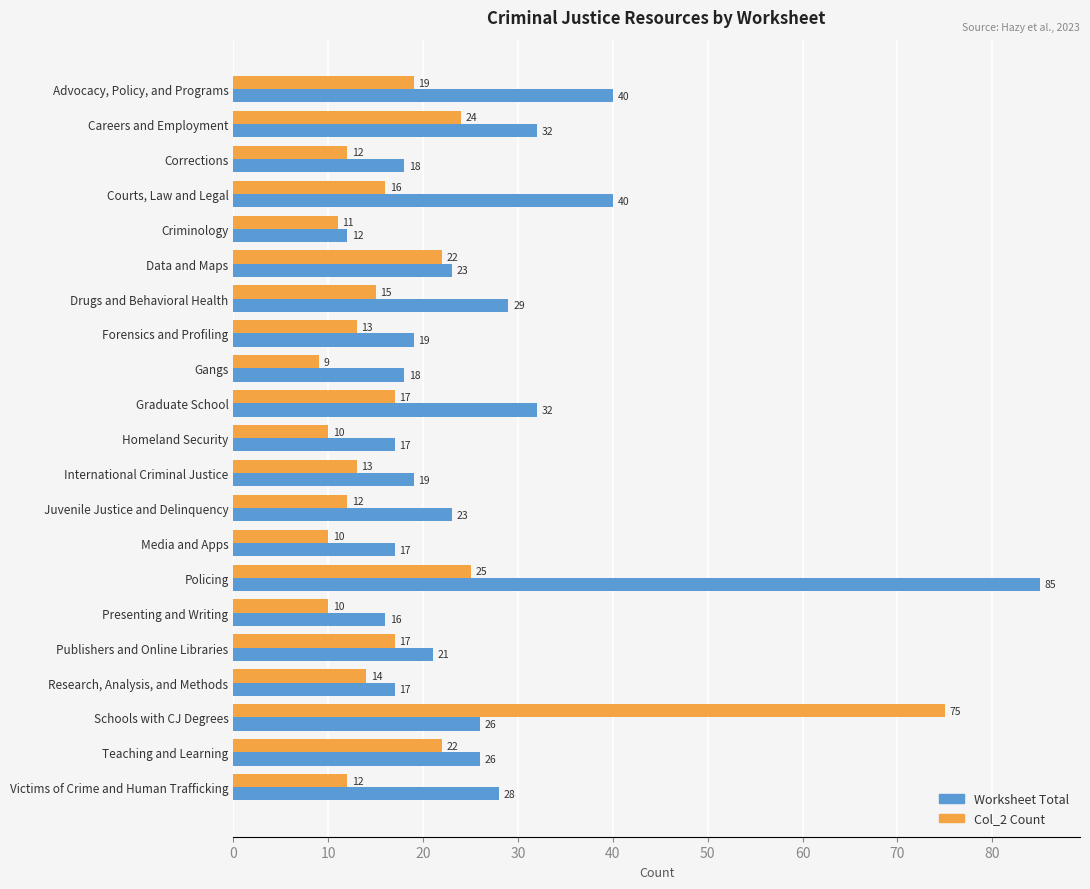

The Col_2 Count series shows 10 at Media and Apps. True or false?

True